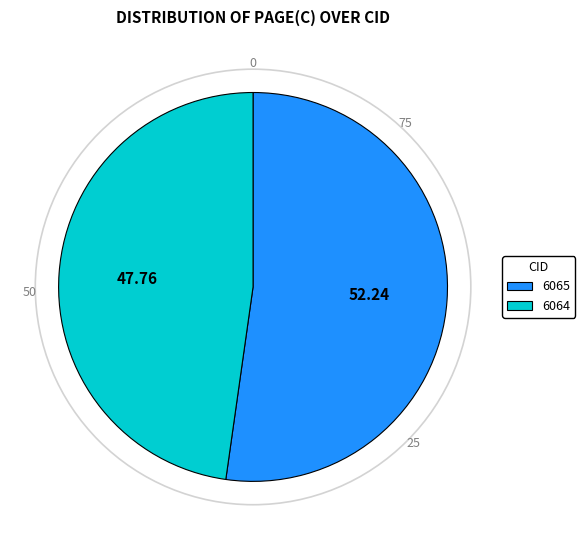

Is it true that 6065 is 61% of the pie?

False